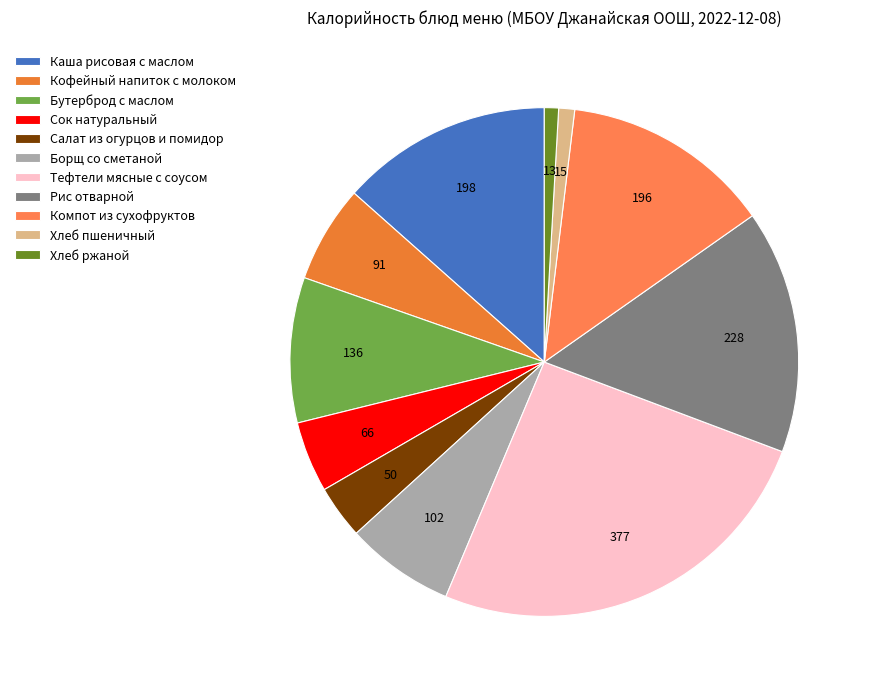

To the nearest percent, what is the difference between the largest and smallest slice percentages?

25%